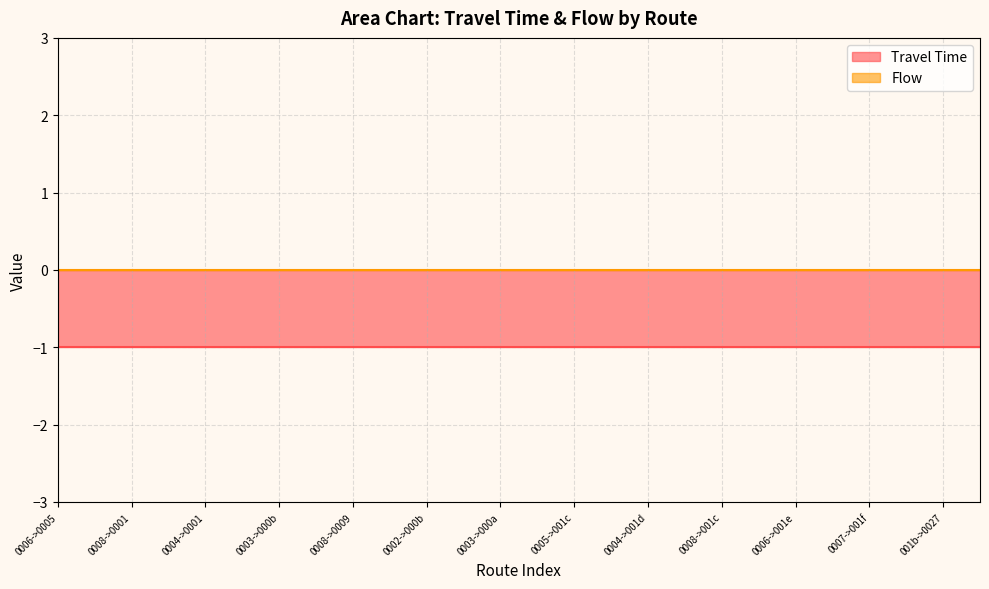

Between 8 and 9, which series saw the biggest shift?

Travel Time